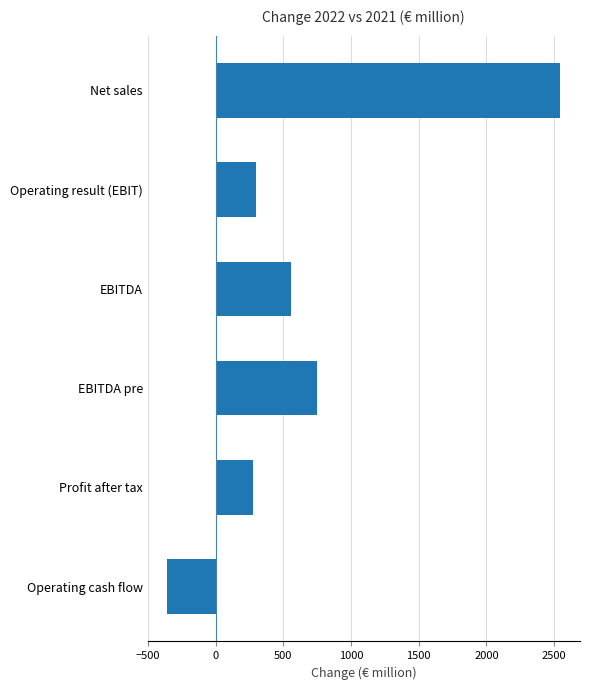

At which label is the value closest to 1094?

EBITDA pre